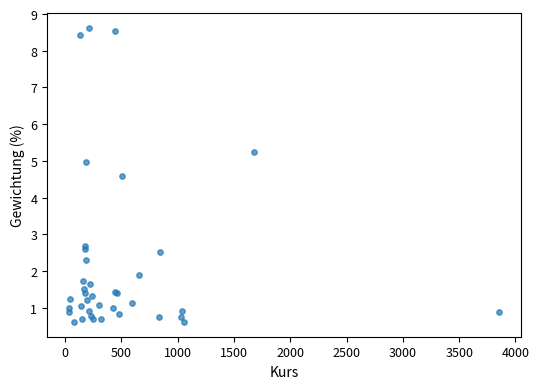

What Y value in the scatter plot is closest to 4?

4.6